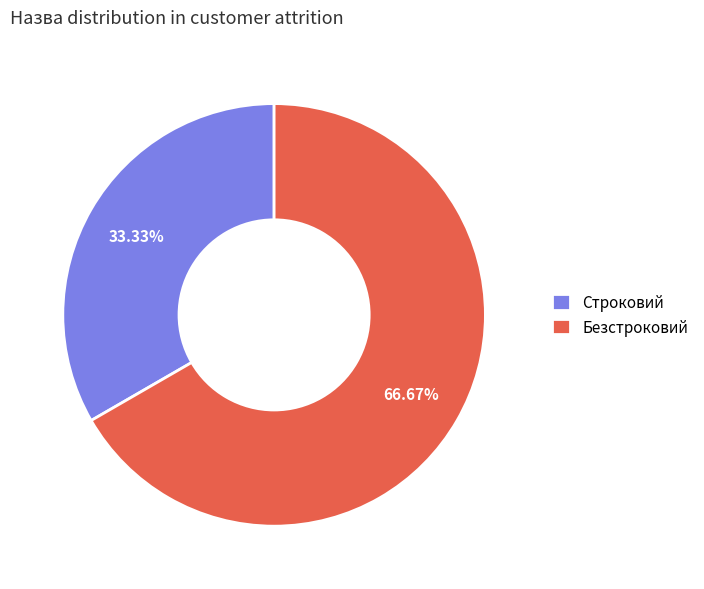

Is it true that Строковий is 43% of the pie?

False